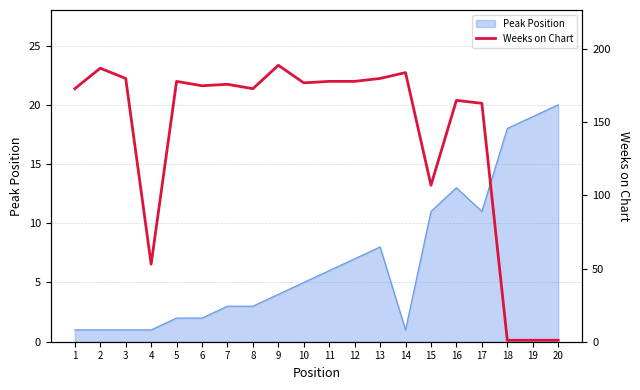

The chart shows a value of 113 at 1. True or false?

False